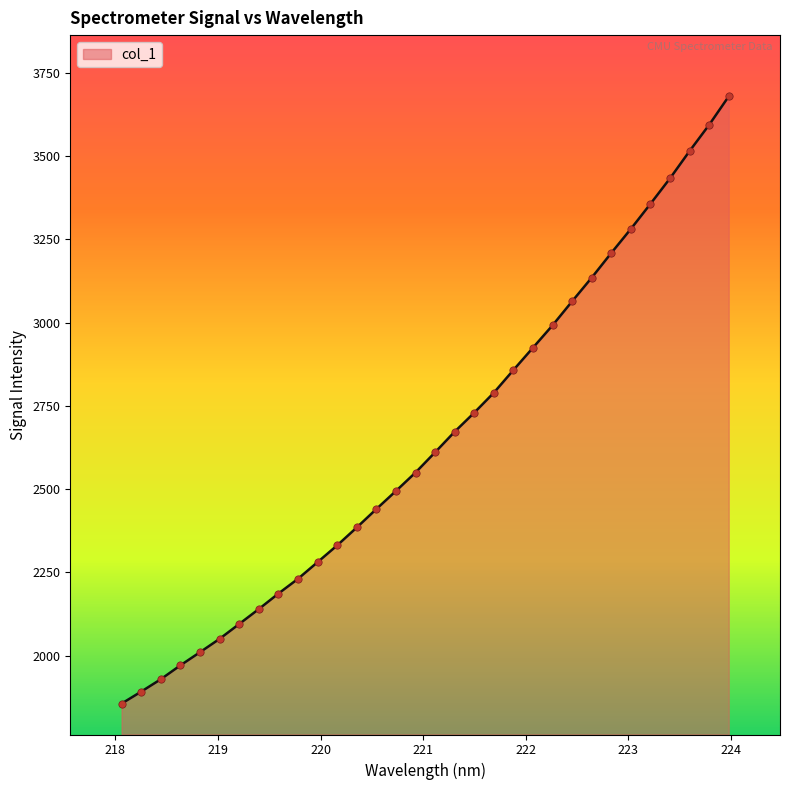

What is the smallest value displayed?

1855.7